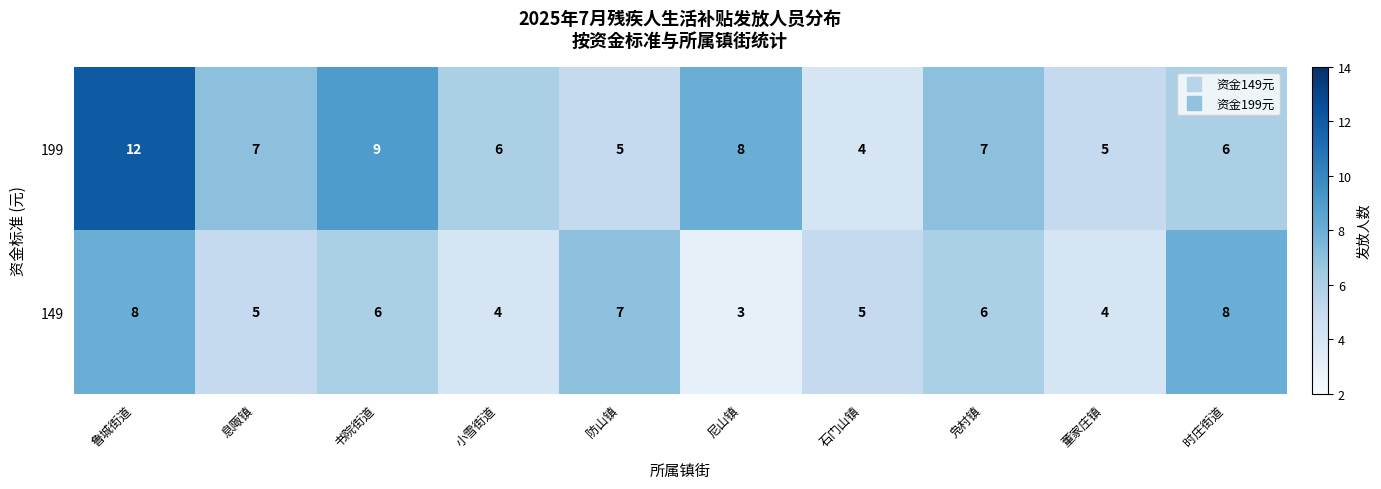

What is the highest value of the 199 series?

12